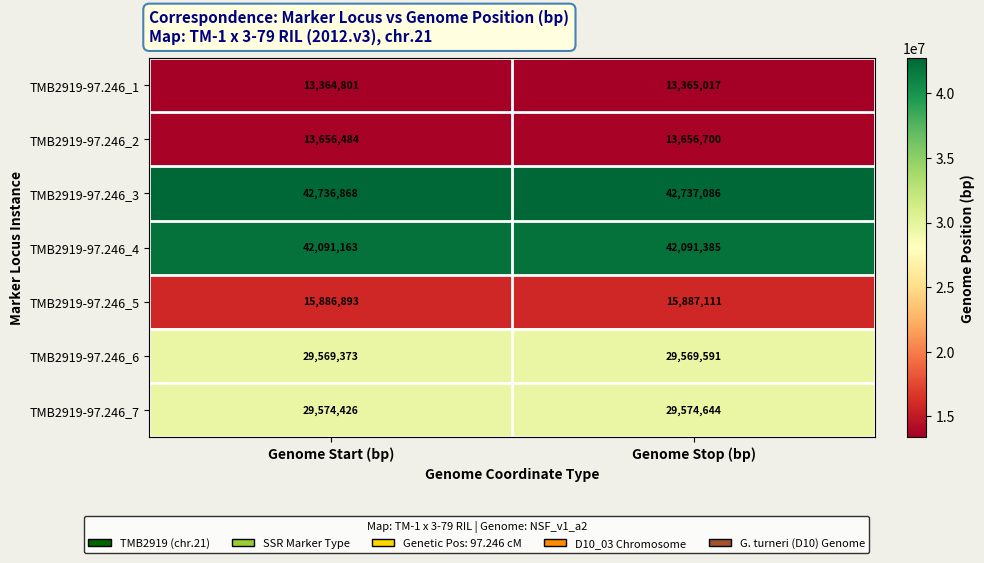

Reading right to left, list all the values displayed in this chart.

TMB2919-97.246_1: Genome Stop (bp)=13365017	Genome Start (bp)=13364801
TMB2919-97.246_2: Genome Stop (bp)=13656700	Genome Start (bp)=13656484
TMB2919-97.246_3: Genome Stop (bp)=42737086	Genome Start (bp)=42736868
TMB2919-97.246_4: Genome Stop (bp)=42091385	Genome Start (bp)=42091163
TMB2919-97.246_5: Genome Stop (bp)=15887111	Genome Start (bp)=15886893
TMB2919-97.246_6: Genome Stop (bp)=29569591	Genome Start (bp)=29569373
TMB2919-97.246_7: Genome Stop (bp)=29574644	Genome Start (bp)=29574426